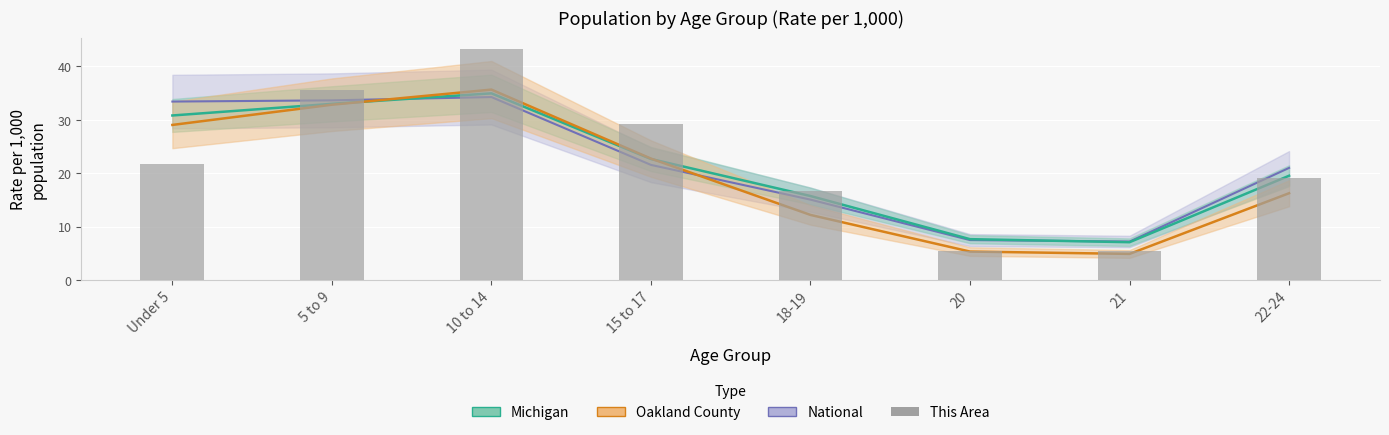

Reading left to right, extract all data points from this chart.

Under 5=21.7	5 to 9=35.6	10 to 14=43.2	15 to 17=29.3	18-19=16.7	20=5.4	21=5.4	22-24=19.1